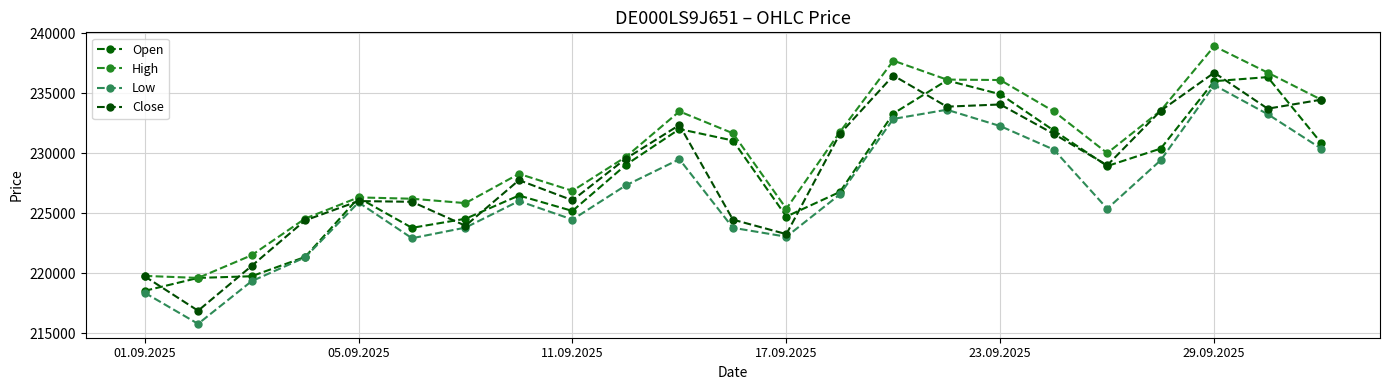

Reading left to right, extract all data points from this chart.

Open: 218541	219620	219758	221367	226294	223792	224549	226485	225199	229041	232021	231067	224734	226781	233313	236074	234923	231903	228940	230395	236011	236349	230863
High: 219788	219620	221506	224561	226328	226216	225852	228290	226875	229707	233493	231670	225384	231776	237721	236143	236105	233498	230017	233562	238923	236723	234471
Low: 218386	215794	219344	221327	225908	222926	223813	226025	224481	227334	229507	223796	223052	226575	232867	233632	232268	230311	225386	229426	235683	233261	230394
Close: 219756	216887	220613	224408	226022	225961	223966	227765	226086	229564	232360	224476	223267	231616	236480	233888	234070	231615	229004	233550	236718	233719	234468